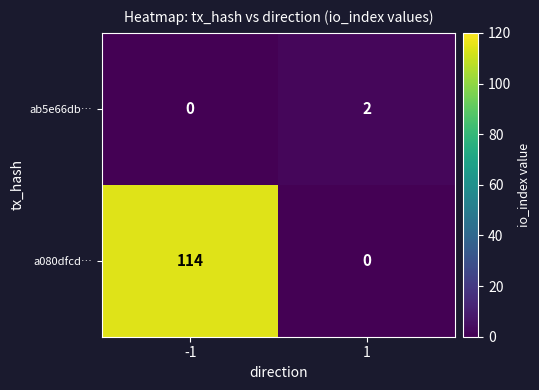

How many categories are shown in the chart?

2